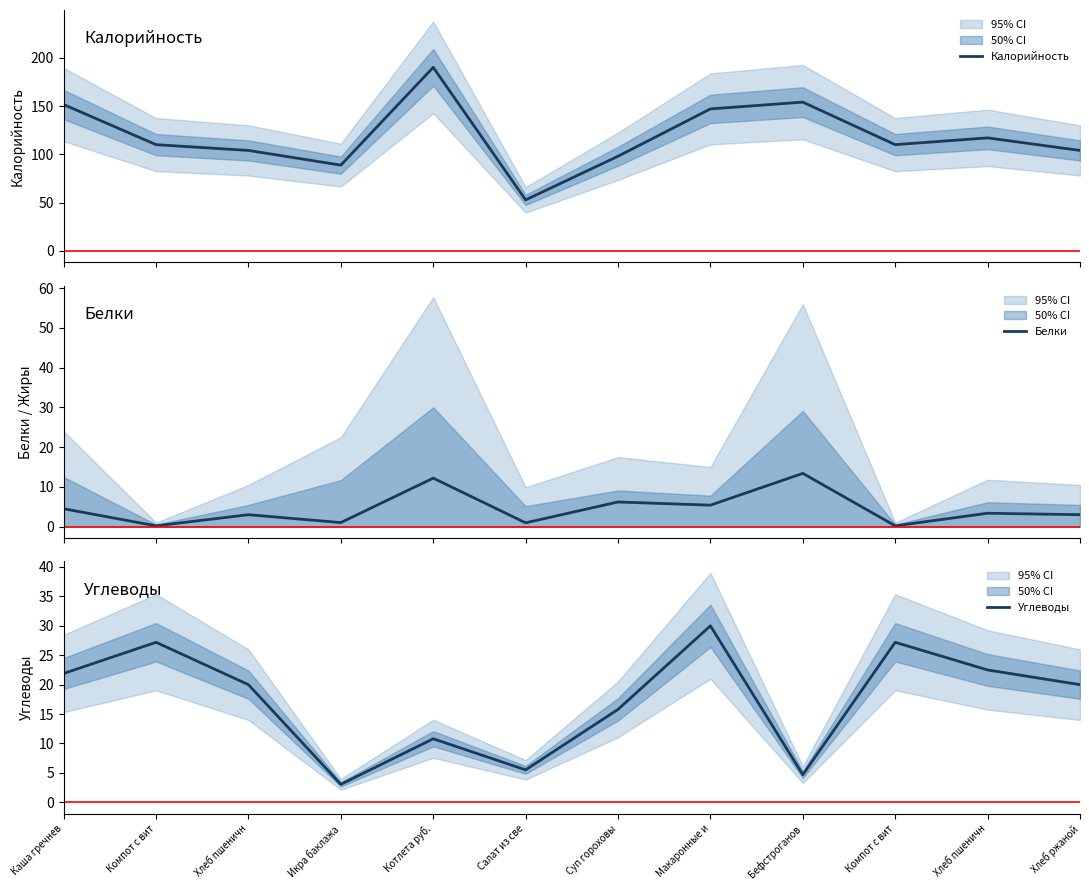

What is the average value of the Белки series?

4.5